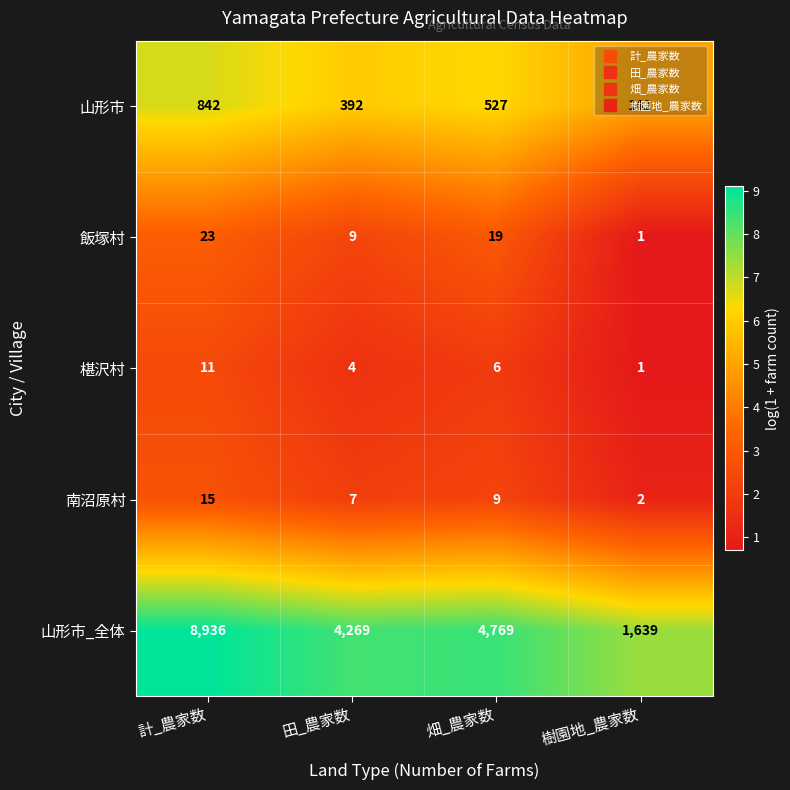

Which category has the highest value across all series?

計_農家数